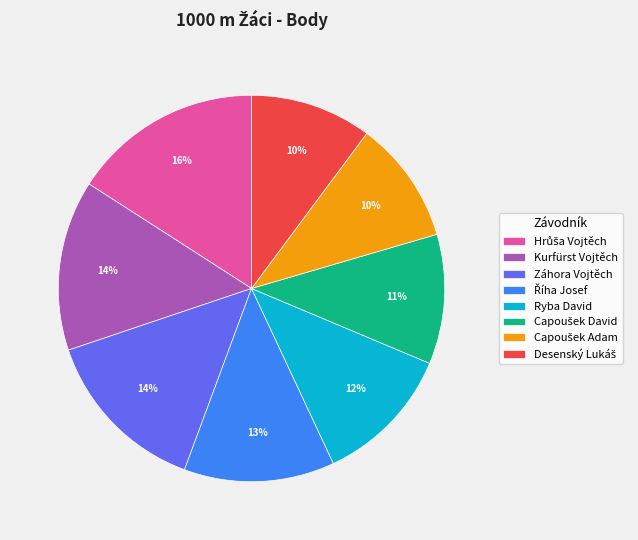

To the nearest percent, what percentage of the pie is Ryba David?

12%